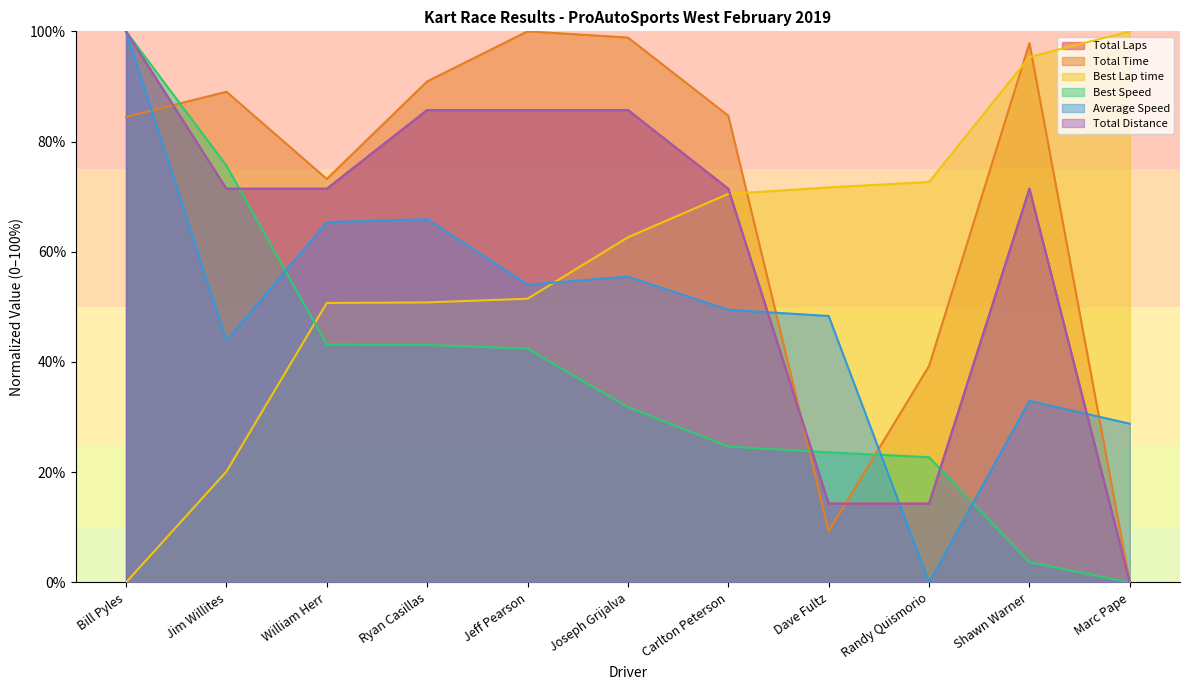

What is the difference between the highest and lowest values at Randy Quismorio?

72.7